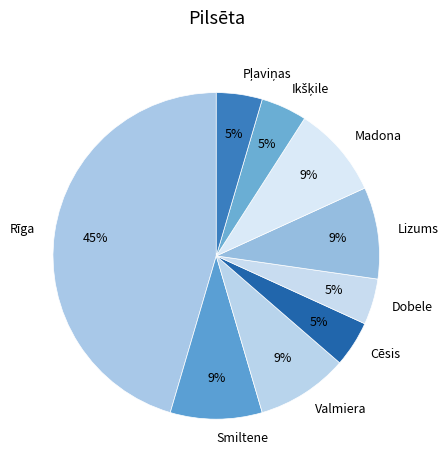

Is there any slice that represents more than half of the pie?

No